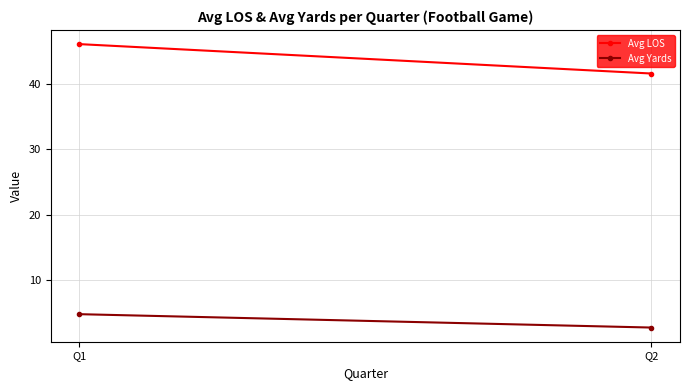

At which label is Avg LOS closest to 43?

Q2